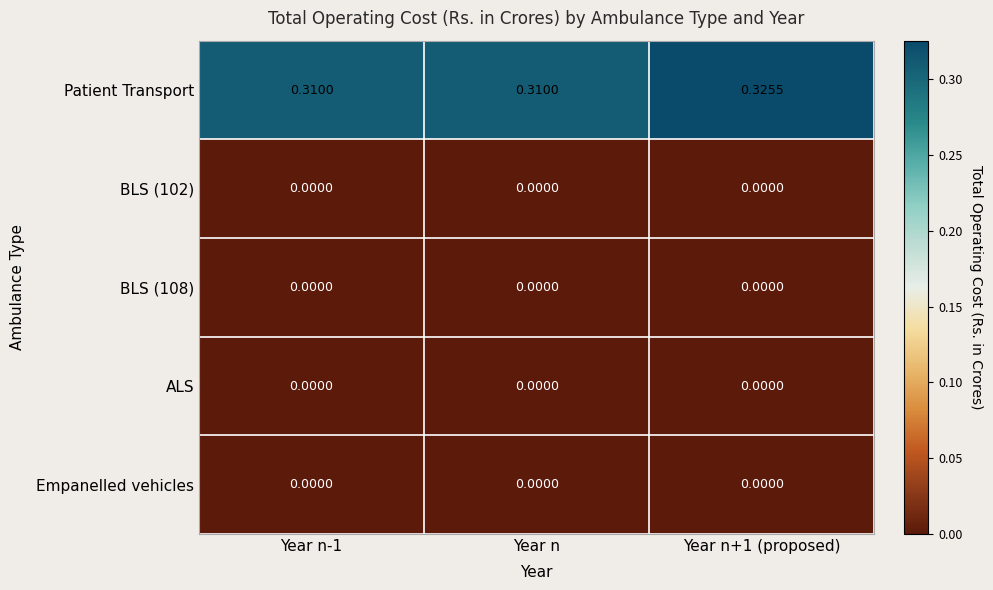

Which series has the largest total across all categories?

Patient Transport